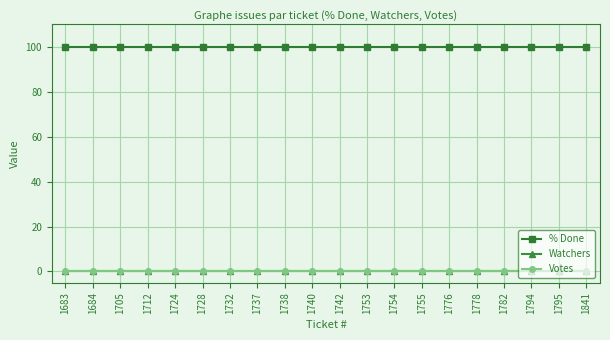

At how many categories does at least one series exceed 39?

20